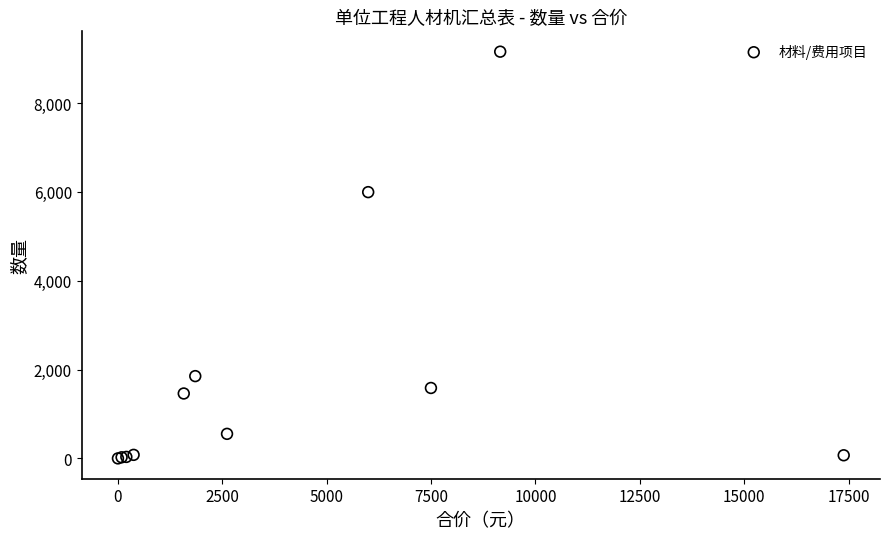

What Y value in the scatter plot is closest to 4578?

5994.1